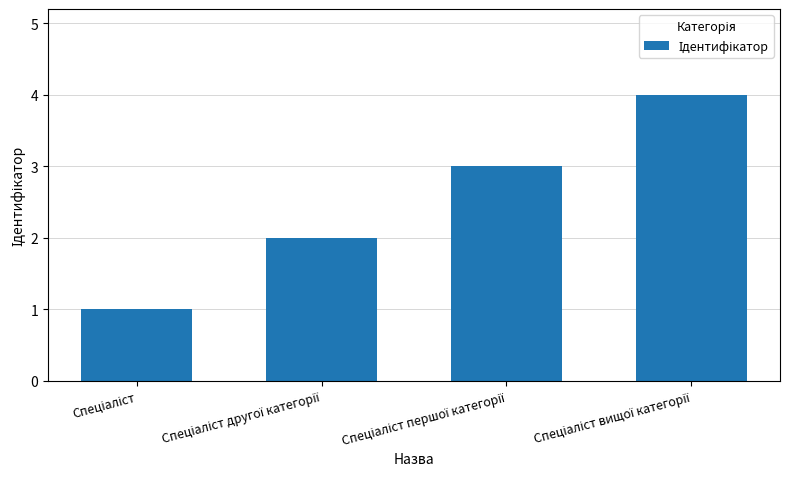

What is the sum of all values?

10